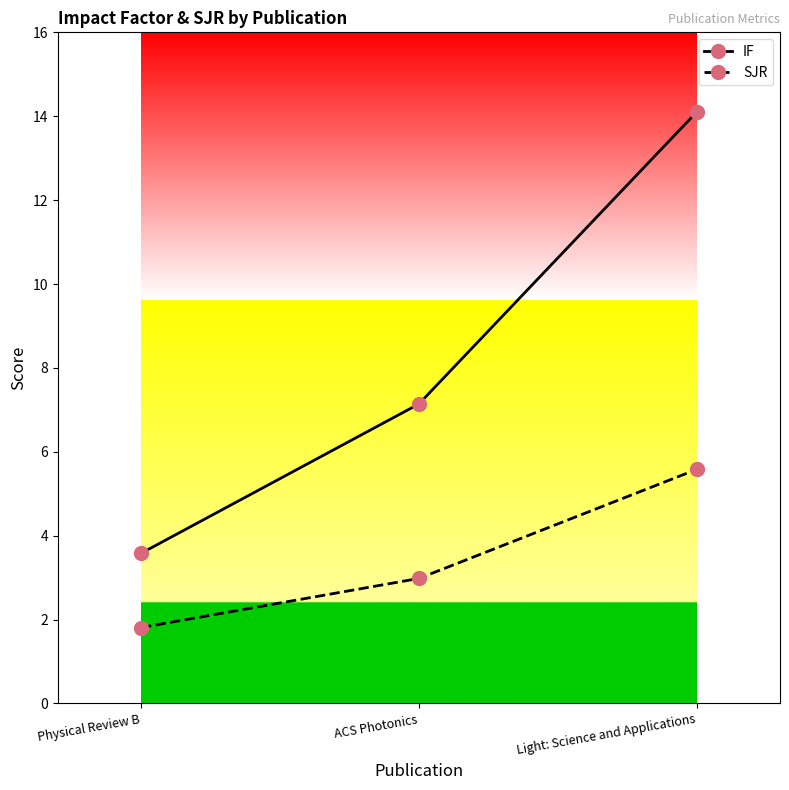

The IF series shows 21.6 at Light: Science and Applications. True or false?

False